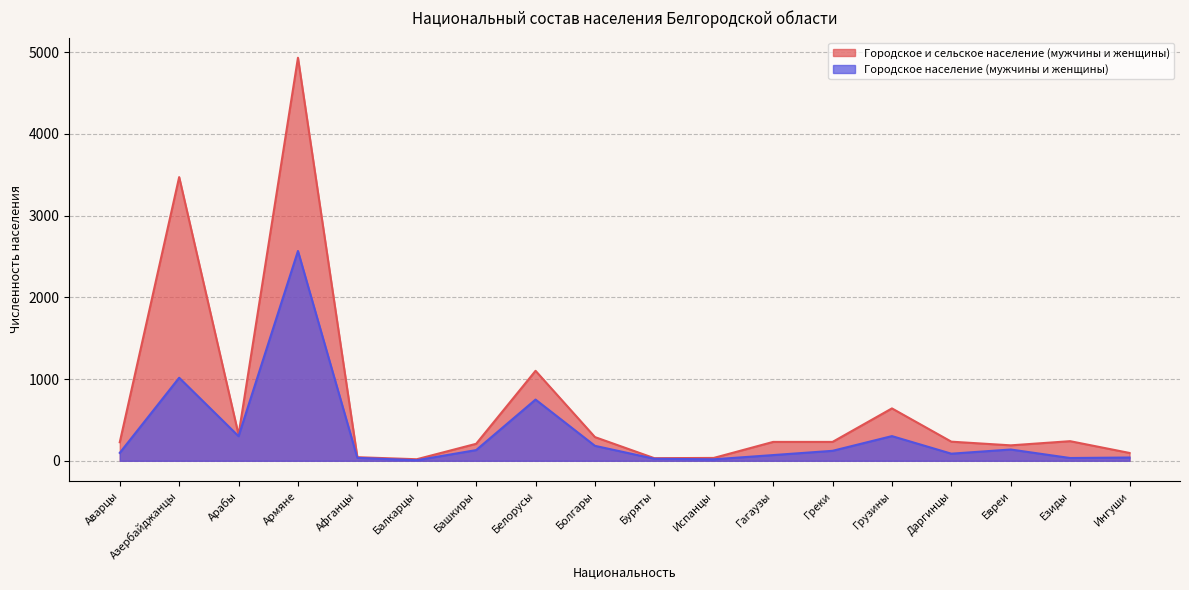

What is the value of the Городское и сельское население (мужчины и женщины) point at the 3rd from the left?

319